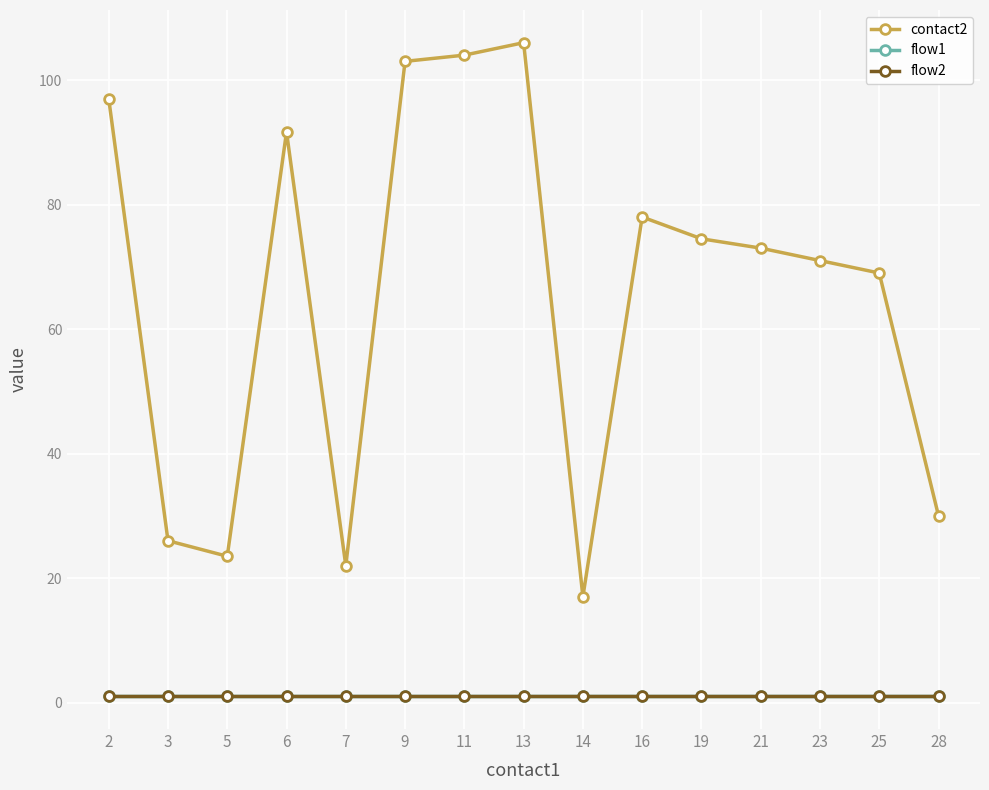

Which series changed the most between 23 and 25?

contact2